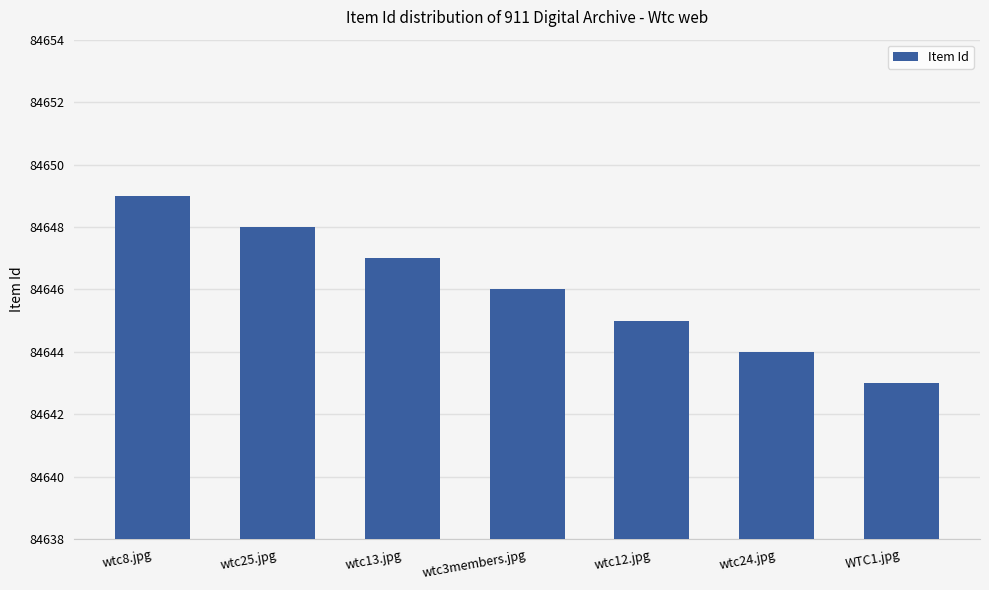

Reading left to right, list all the values displayed in this chart.

wtc8.jpg=84649	wtc25.jpg=84648	wtc13.jpg=84647	wtc3members.jpg=84646	wtc12.jpg=84645	wtc24.jpg=84644	WTC1.jpg=84643